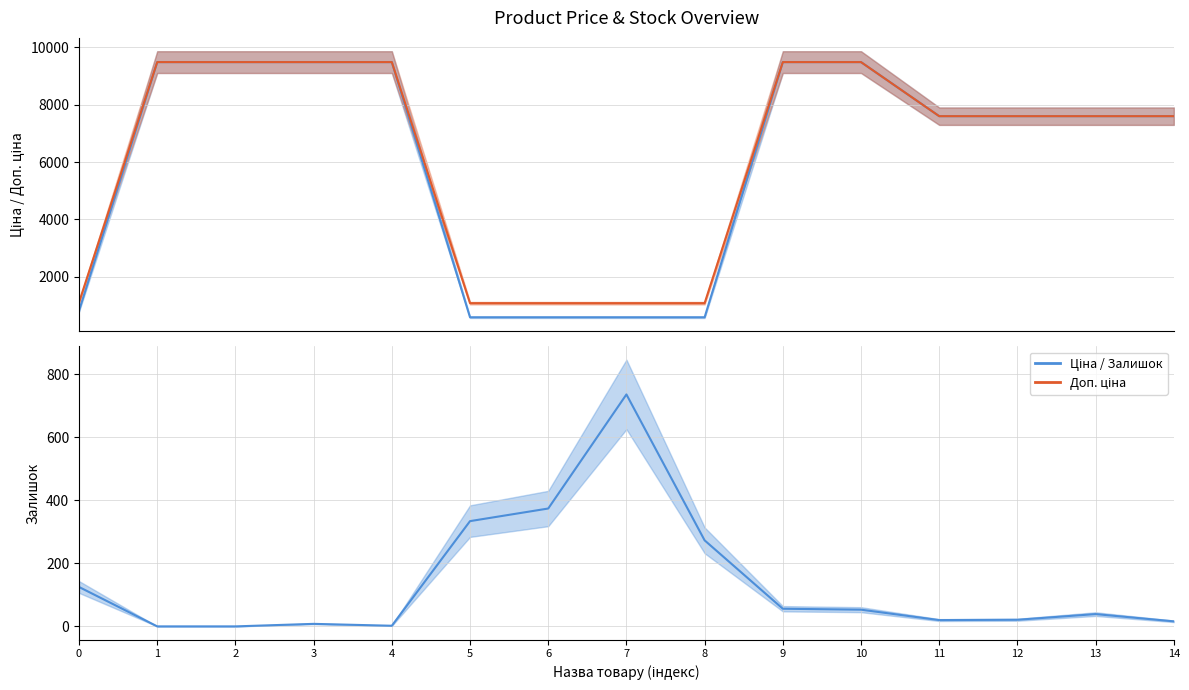

Rank the series by their maximum value, from highest to lowest.

Ціна, Доп. ціна, Залишок